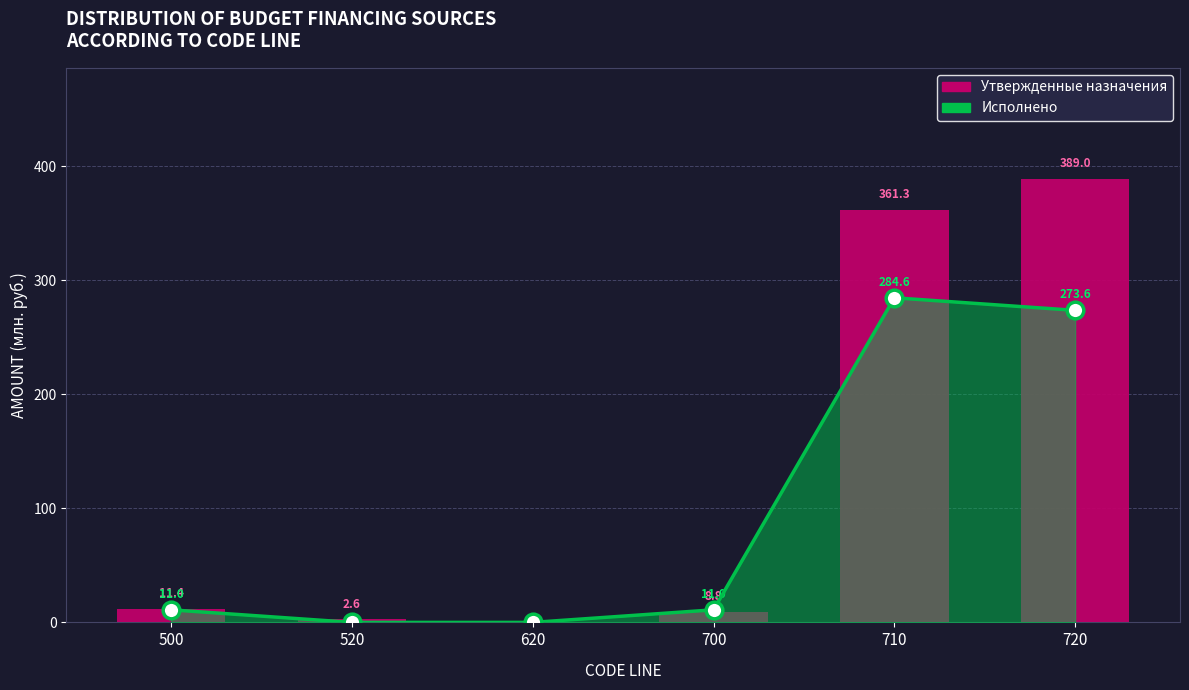

Reading left to right, extract all data points from this chart.

11.4	2.6	0.0	8.8	361.3	389.0